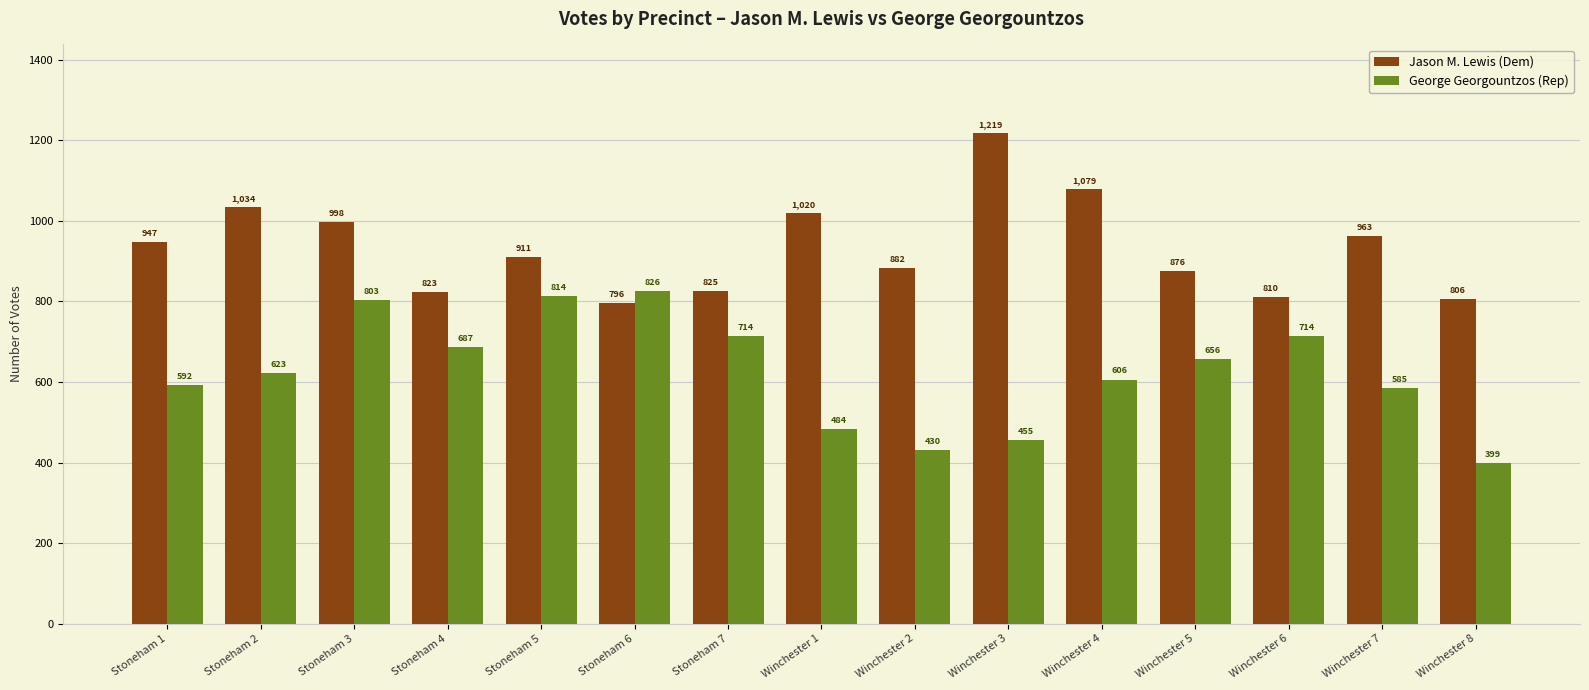

Read the George Georgountzos (Rep) value at Winchester 7.

585